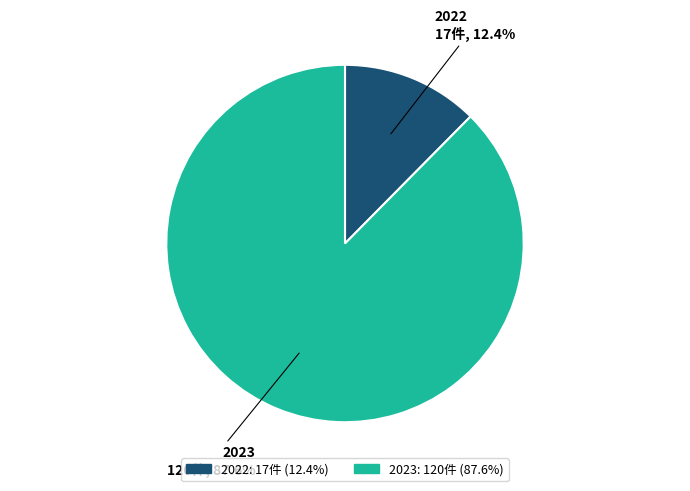

Rank the categories by value from lowest to highest.

2022, 2023